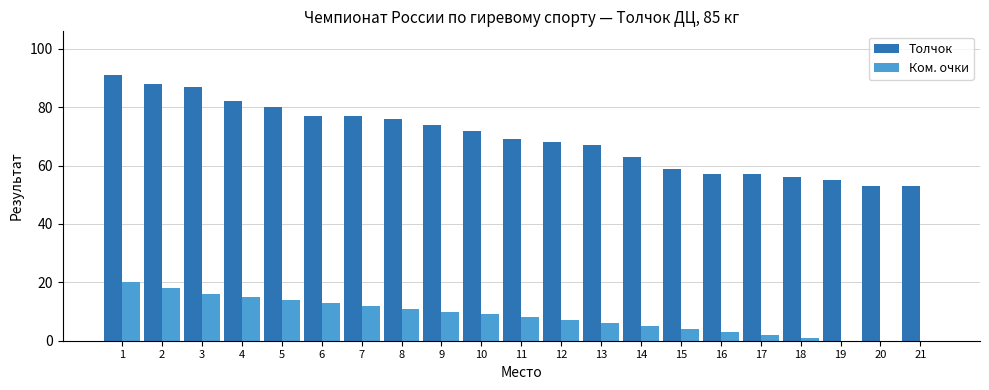

What is the total value across all series at 16?

60